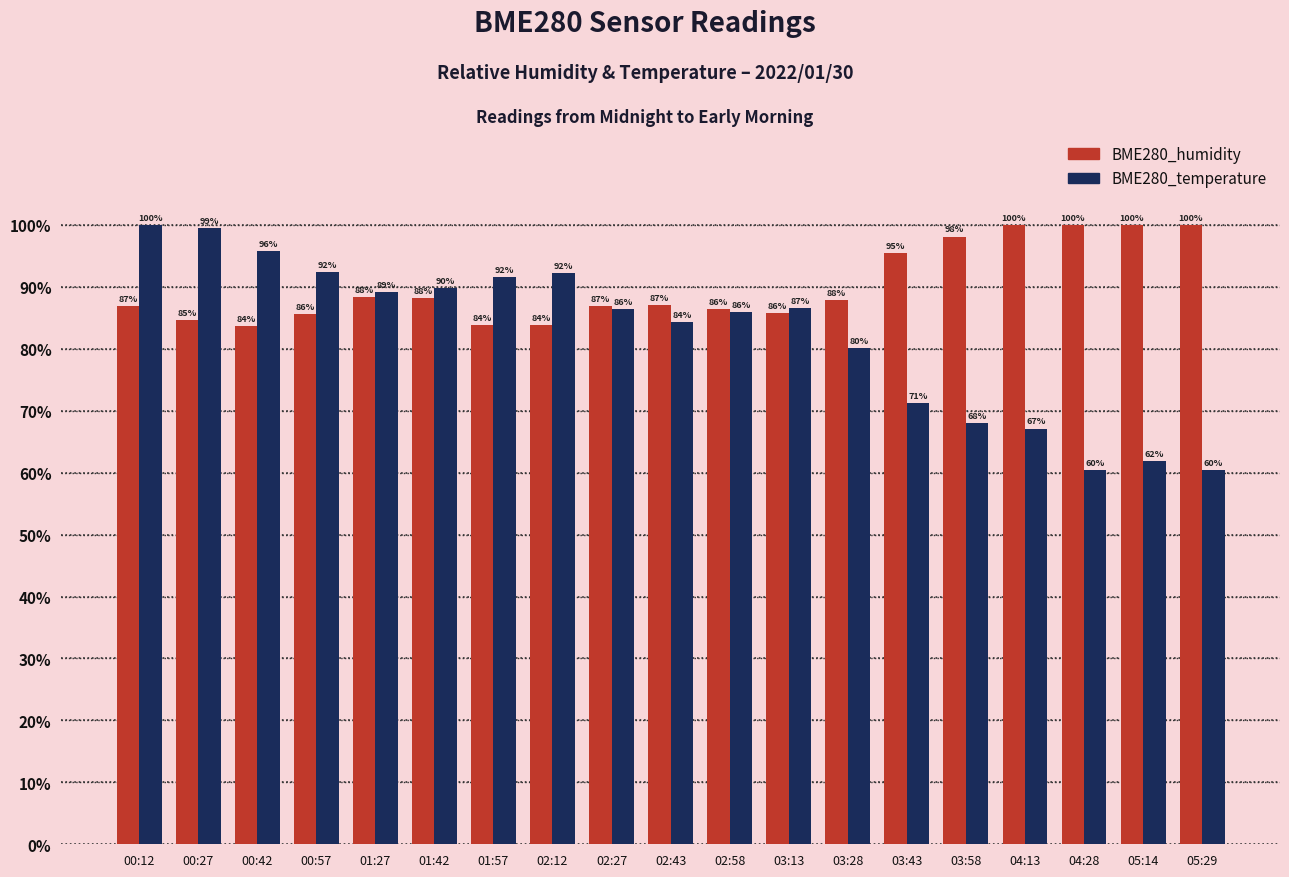

Rank the series by their average value, from highest to lowest.

BME280_humidity, BME280_temperature